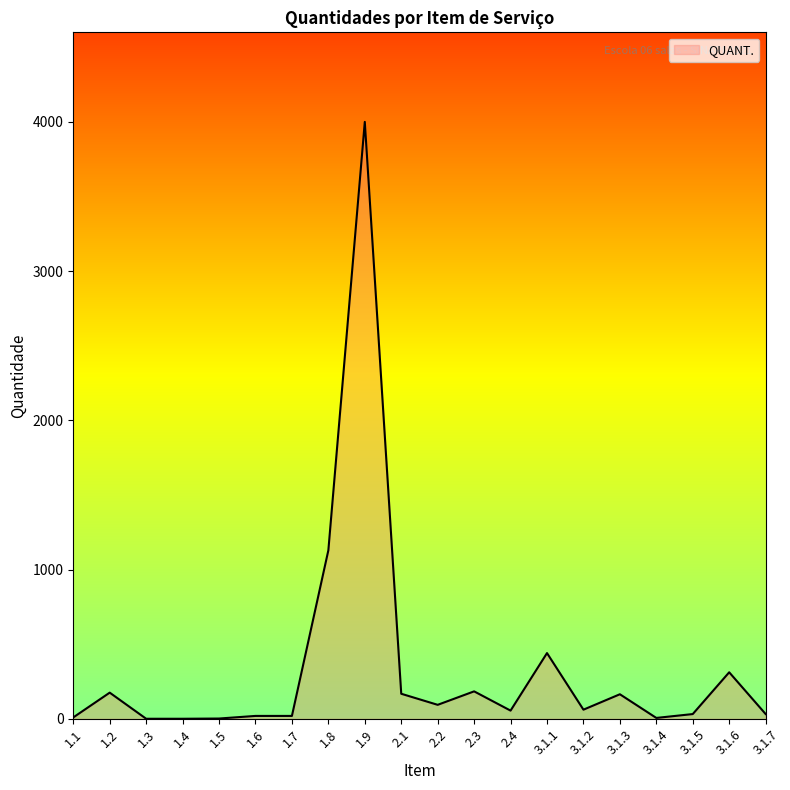

Which has a higher value, 2.2 or 1.9?

1.9